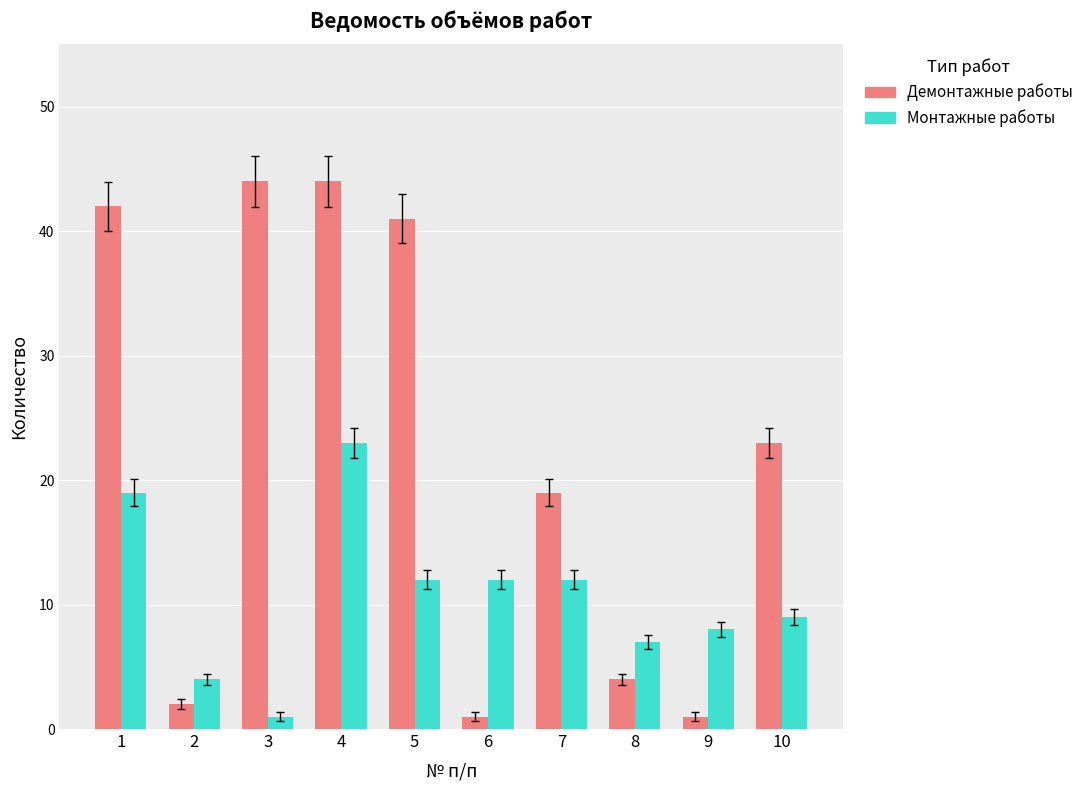

Which series has the largest total across all categories?

Демонтажные работы